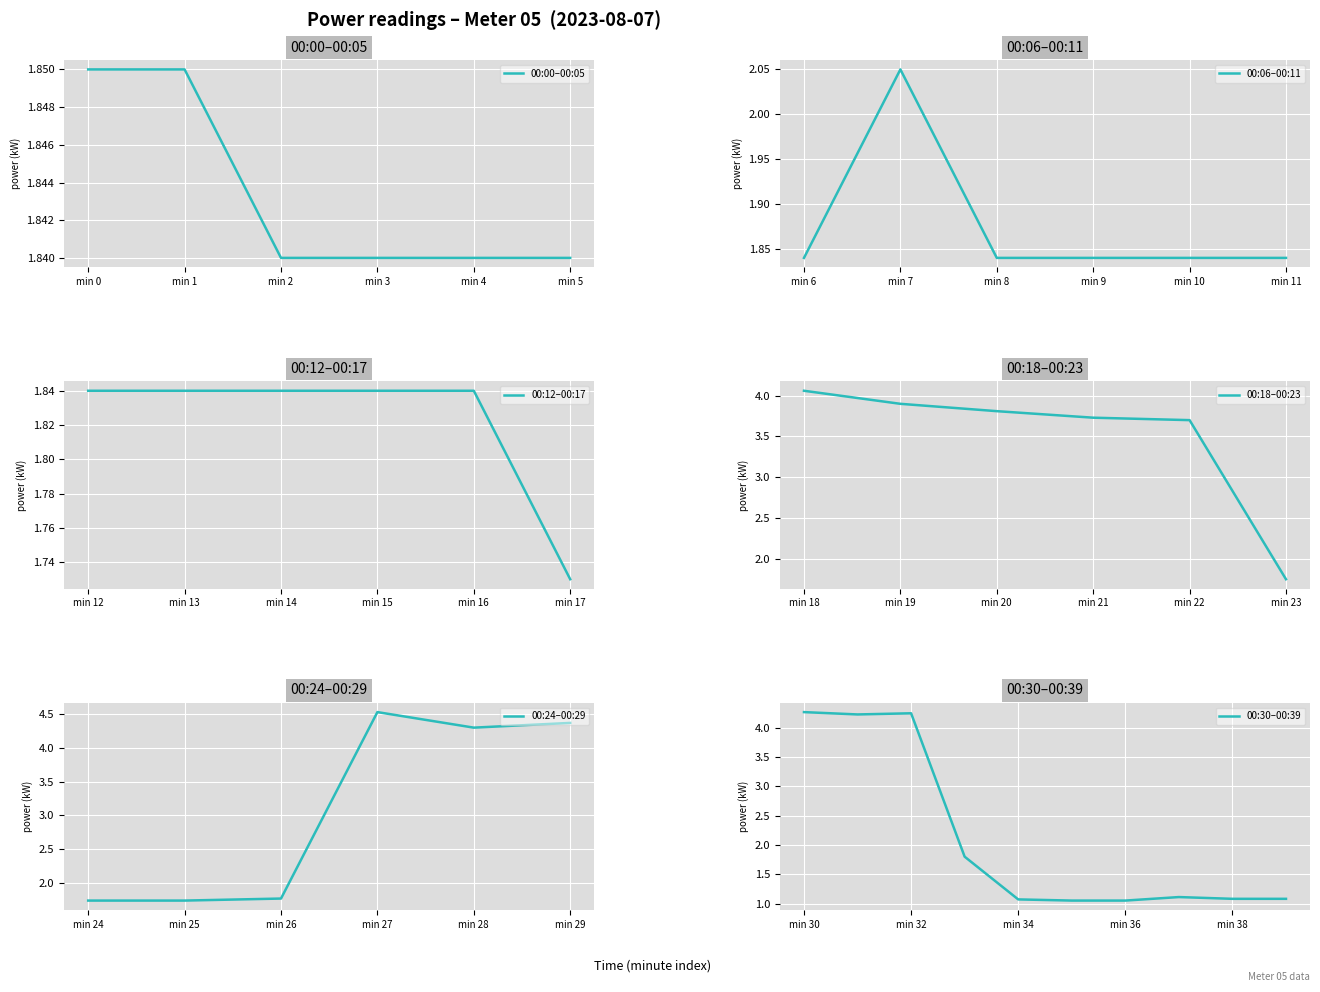

The value of 00:00–00:05 at min 4 is 2.6. True or false?

False